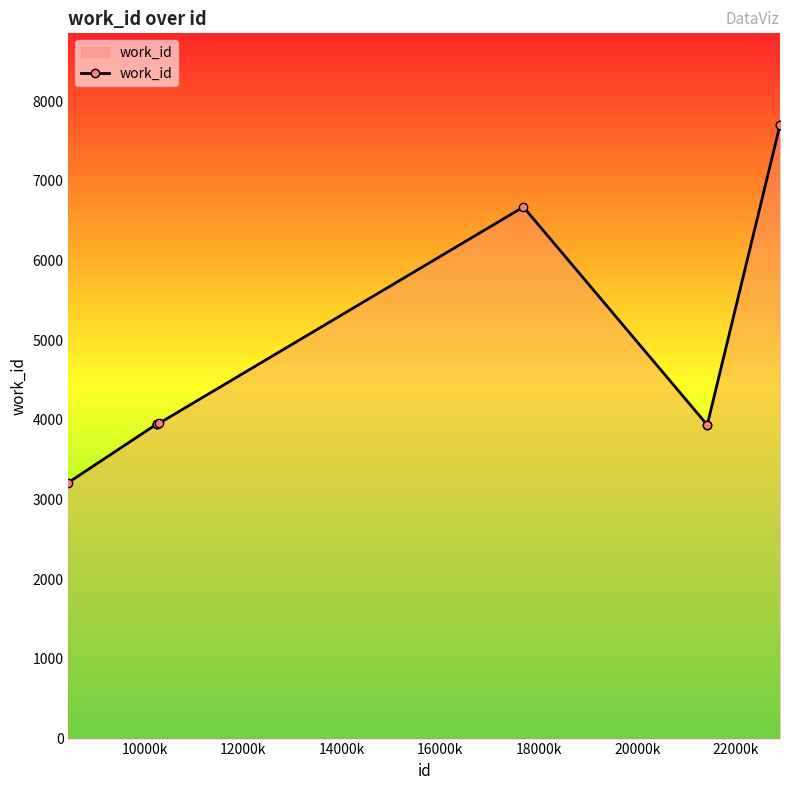

What is the difference between the maximum and second lowest values?

3759